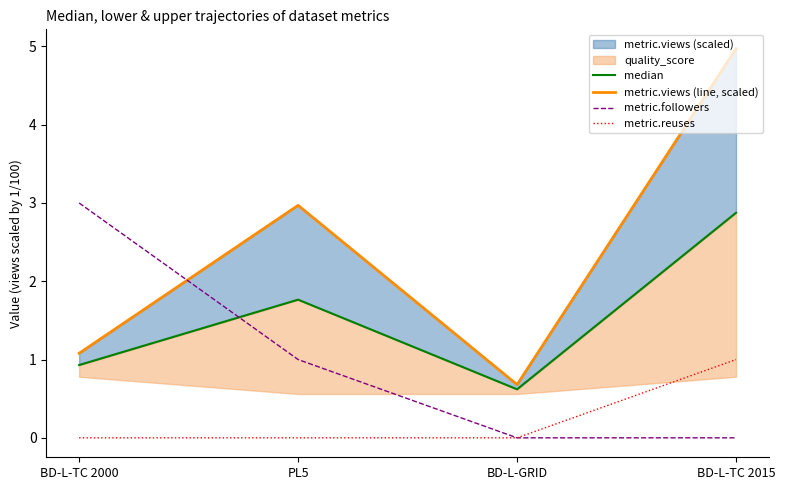

What is the value of the median point at the 4th from the left?

2.9